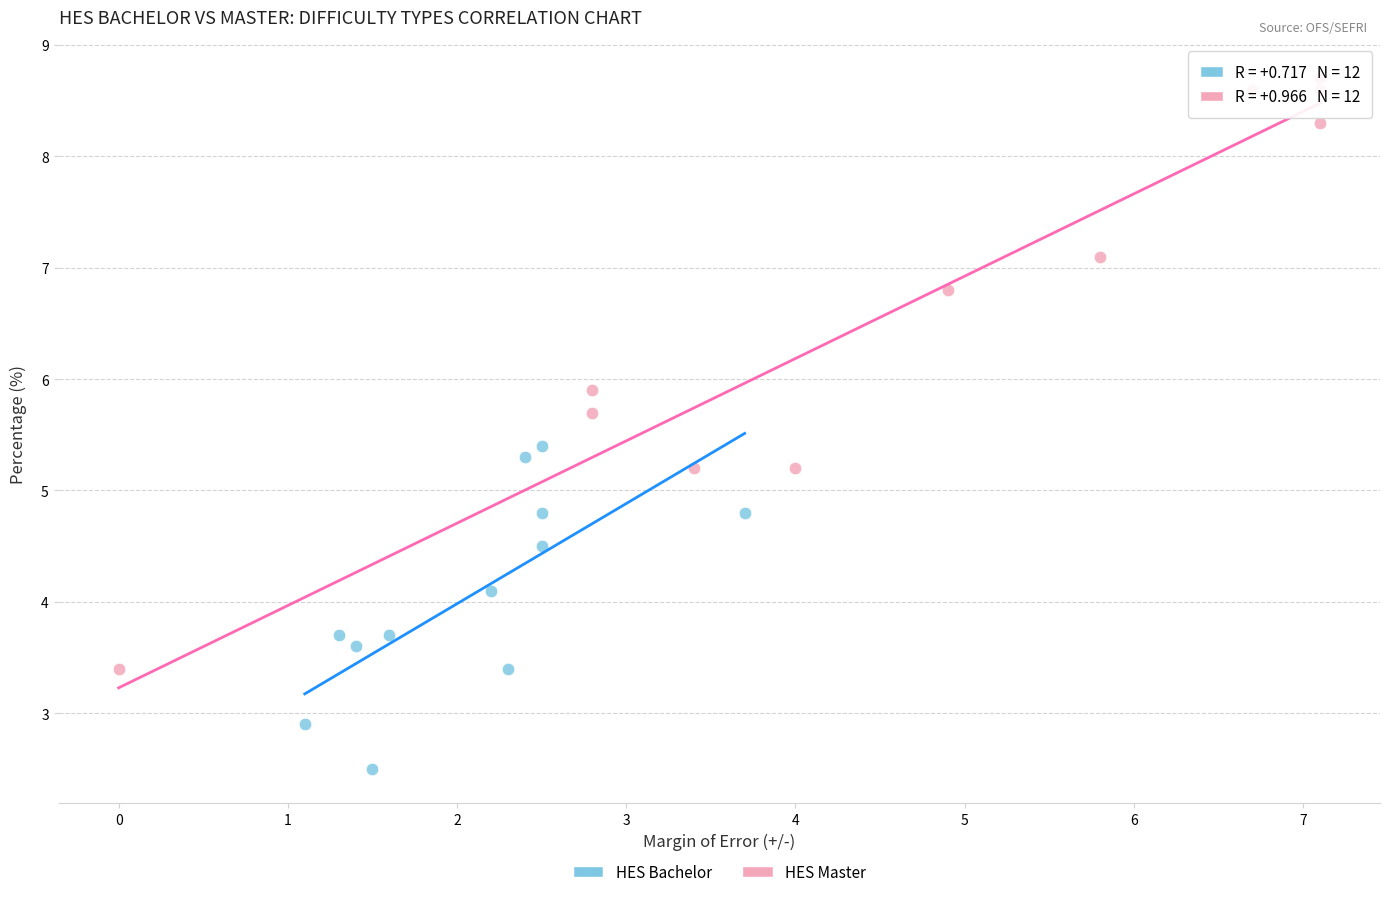

Which series has the widest spread of Y values?

HES Master